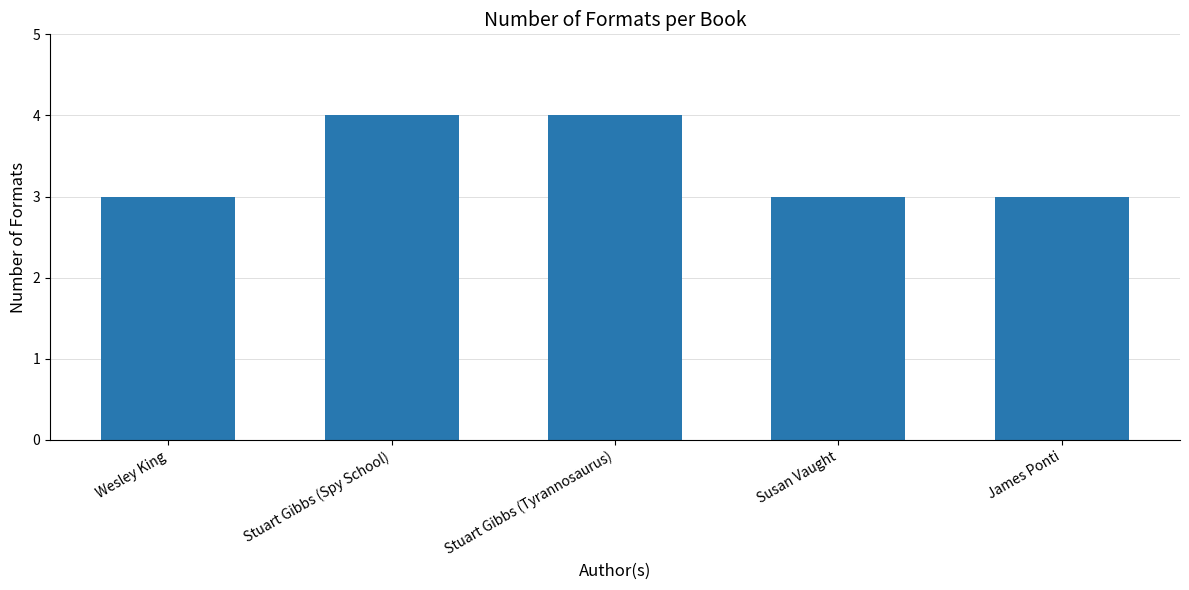

What position from the left is Wesley King?

1